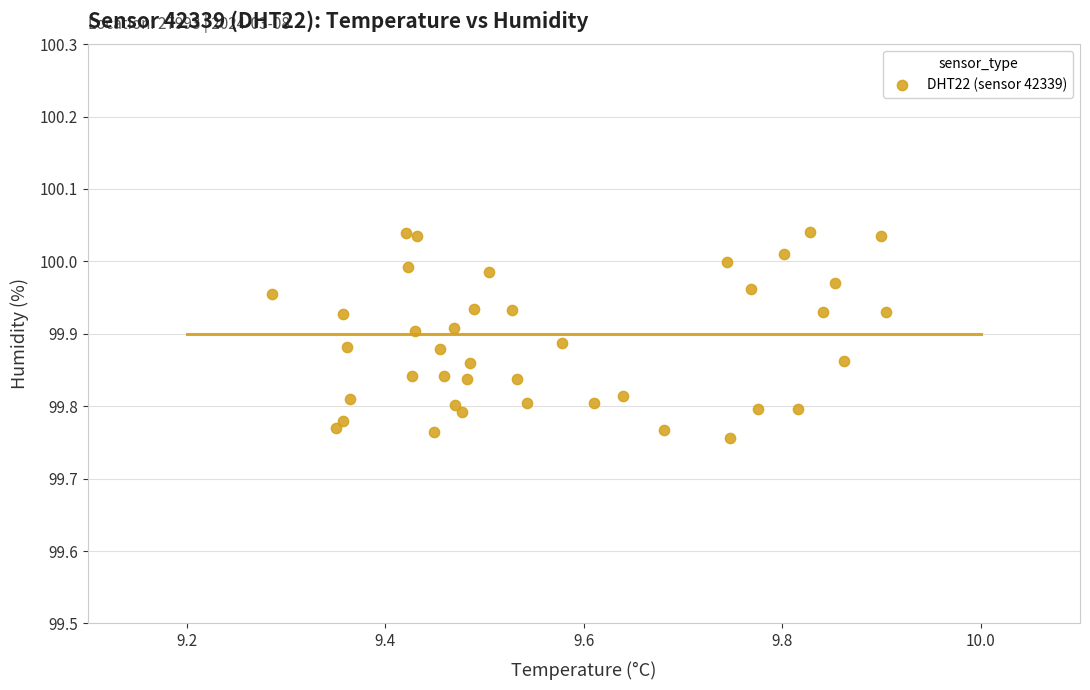

What is the range of Y values (max minus min)?

0.3